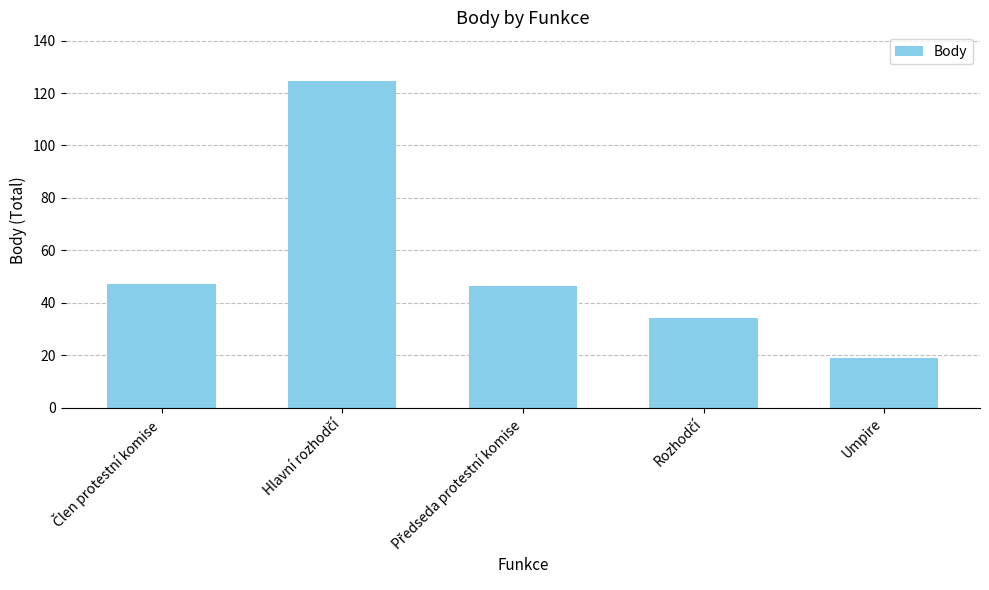

What is the label of the 5th bar from the left?

Umpire